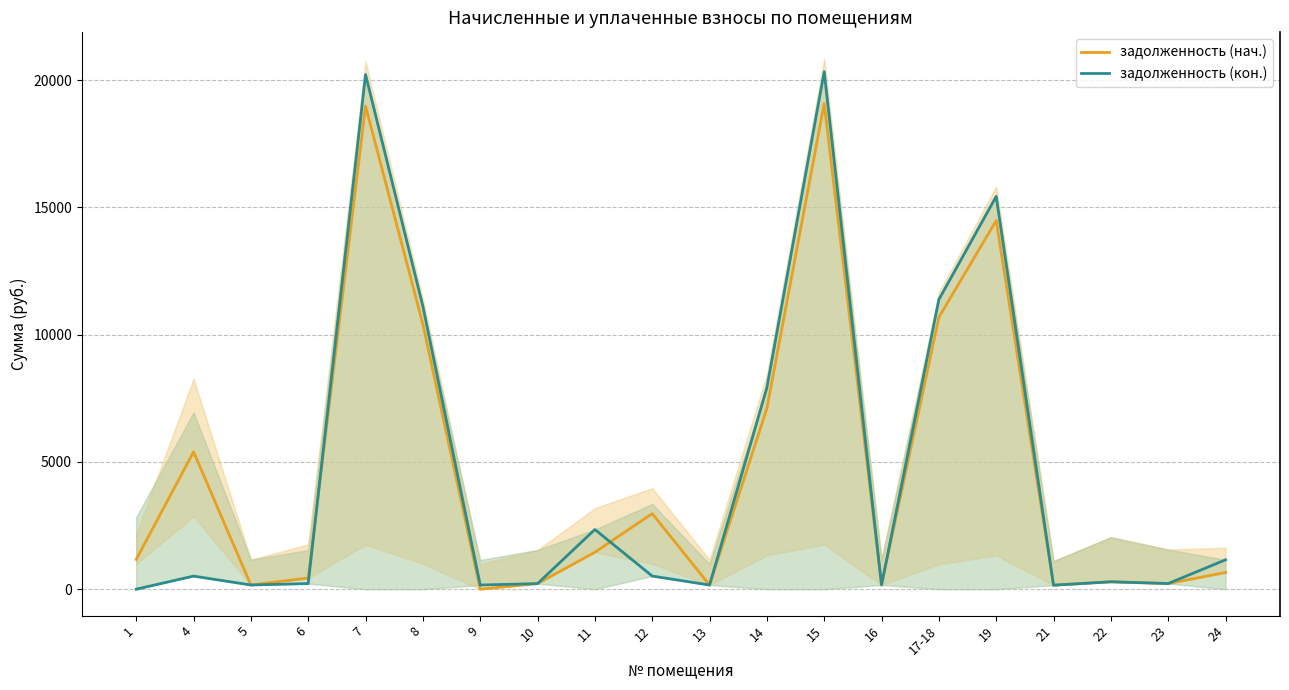

What is the value of the задолженность (кон.) point at the 8th from the left?

219.9